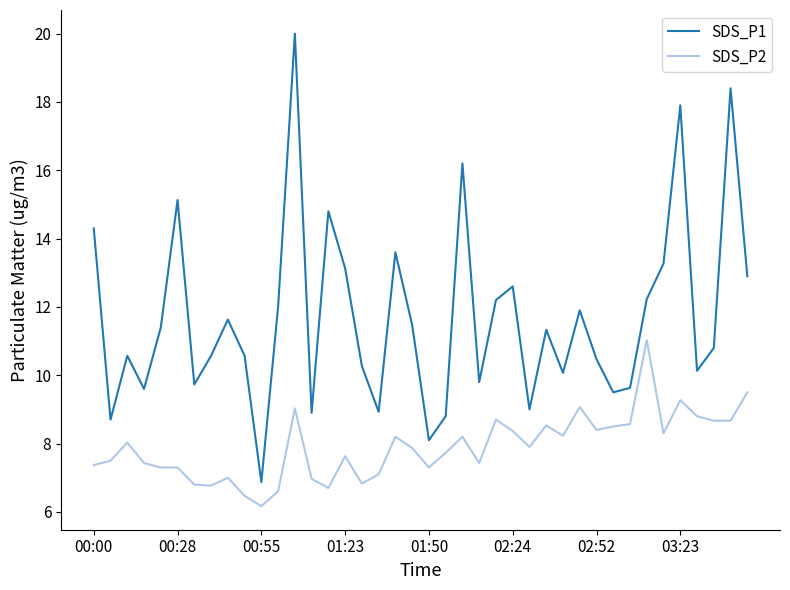

Which series has the largest range (max minus min)?

SDS_P1